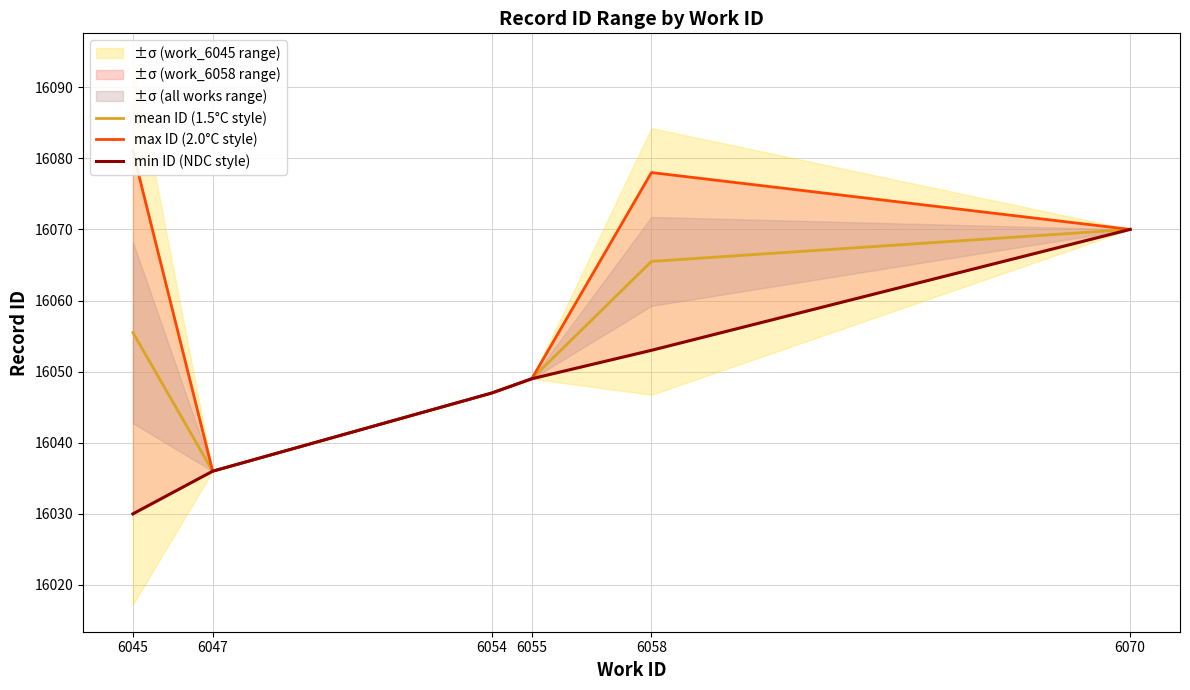

Is this an area chart (filled region under the line)?

No